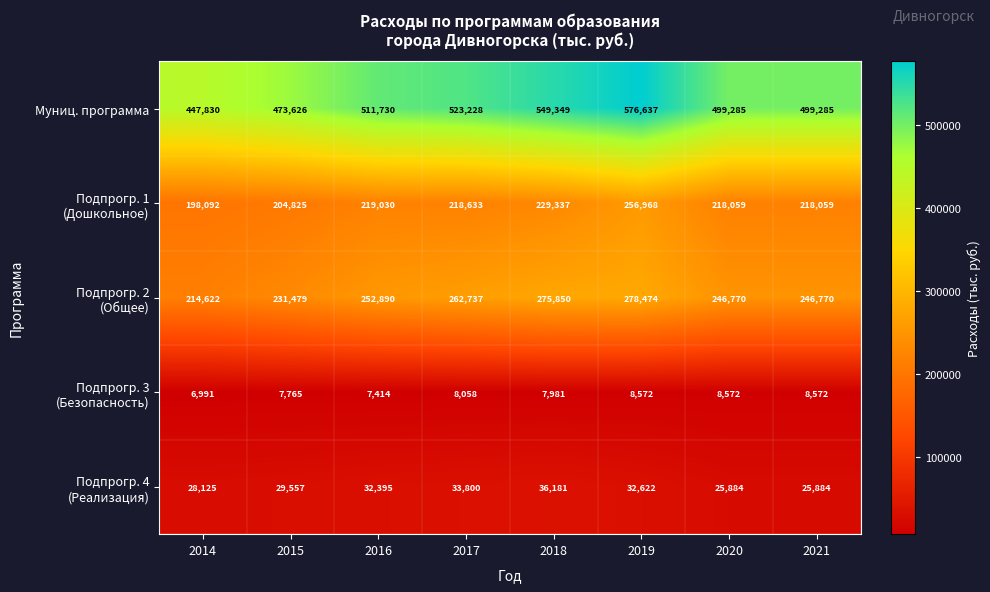

At how many categories does at least one series exceed 479292?

6